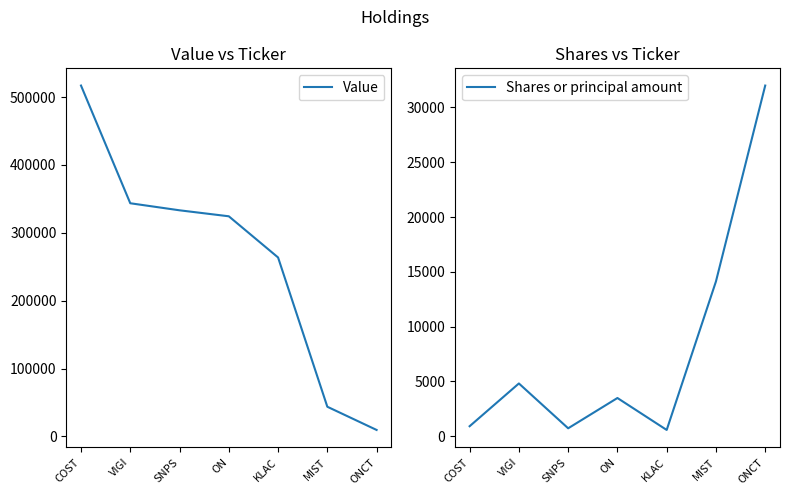

What is the difference between the Value values at COST and VIGI?

173409